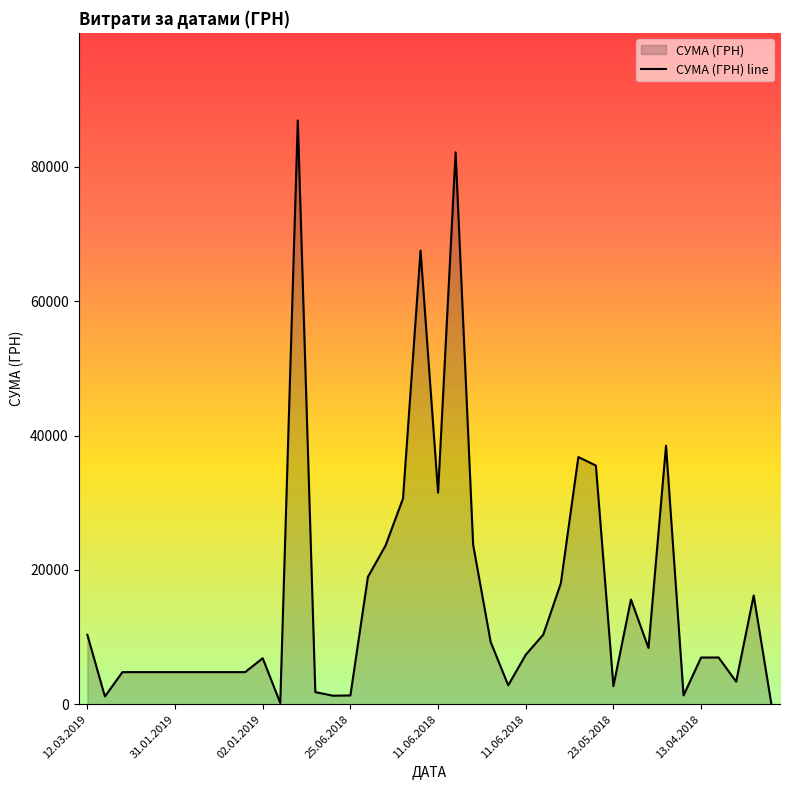

What is the change in value from 12.03.2019 to 31.01.2019?

-5551.7